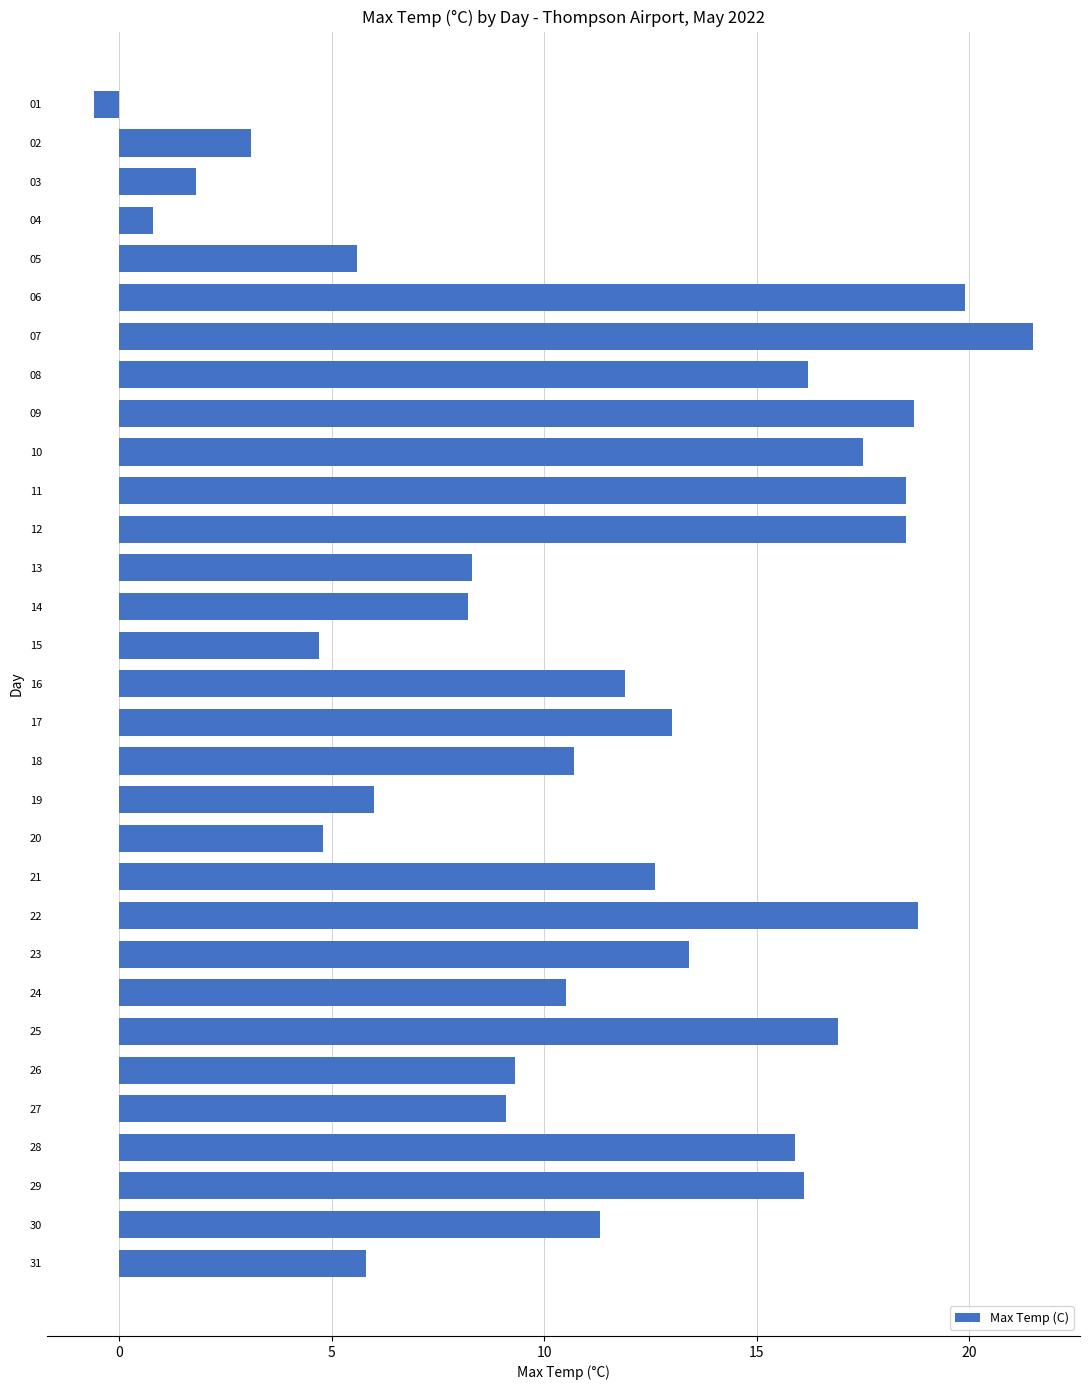

Approximately how many times larger is the value at 23 compared to 13?

1.6